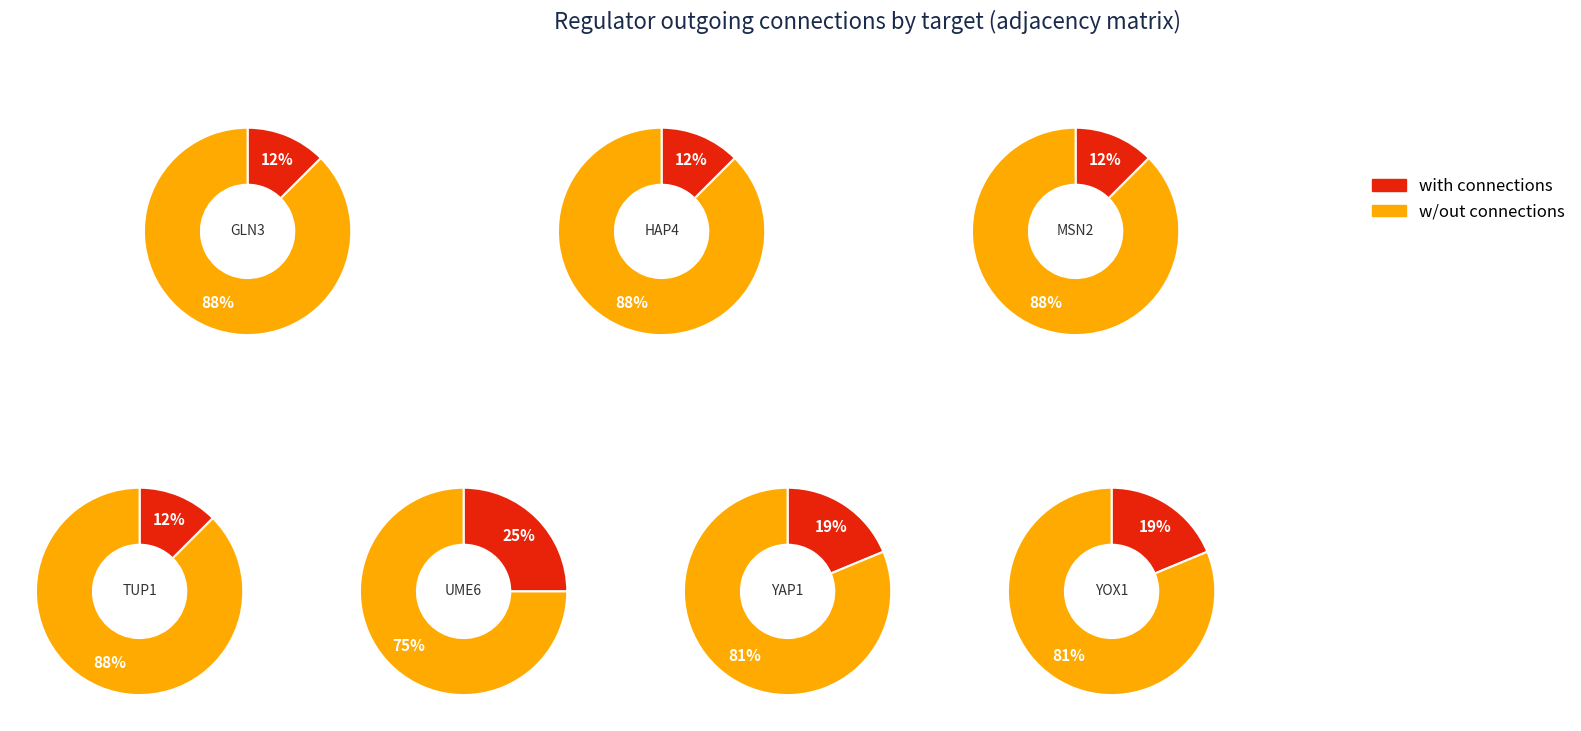

Does PDR3 account for over 50% of the chart?

No